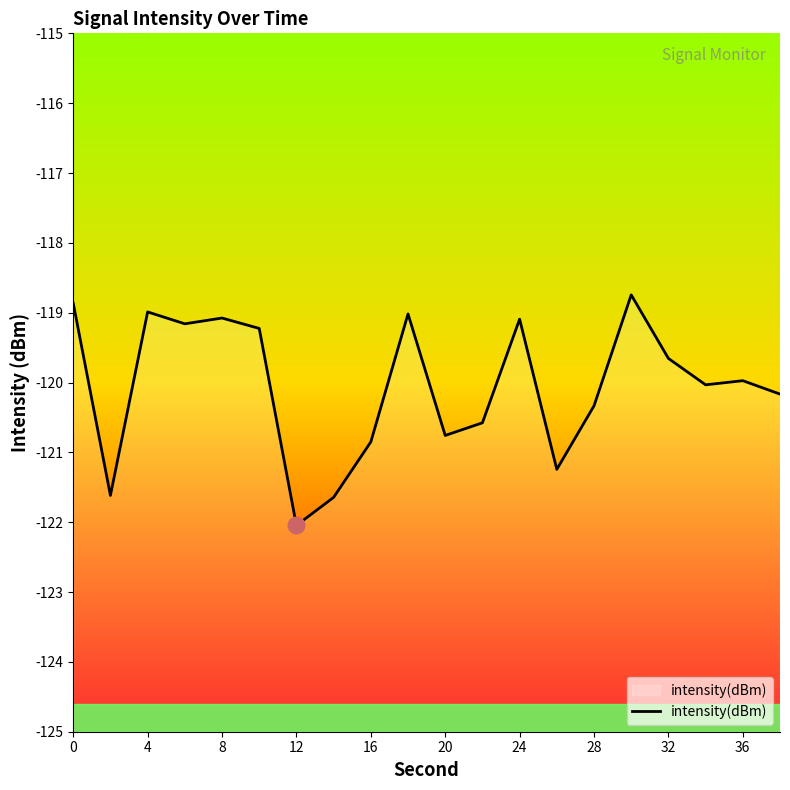

What is the greatest value displayed?

-118.7